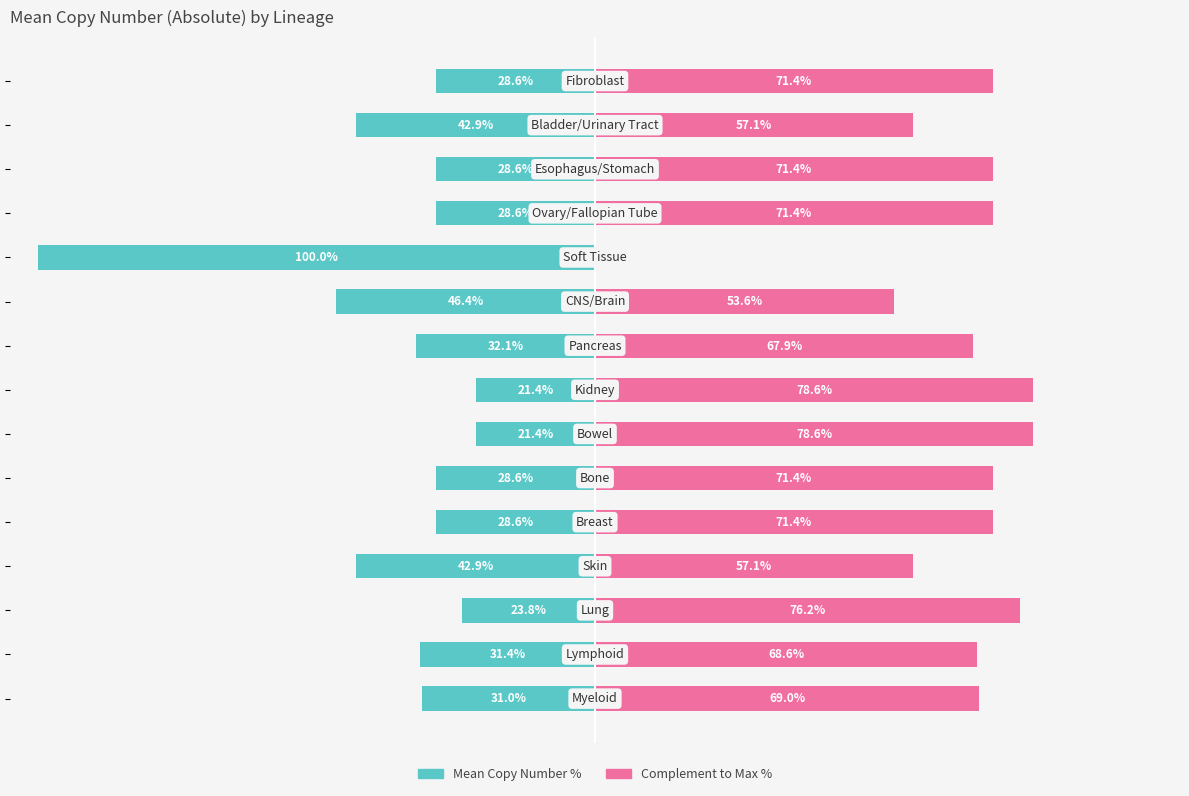

At how many categories does at least one series exceed -63?

15